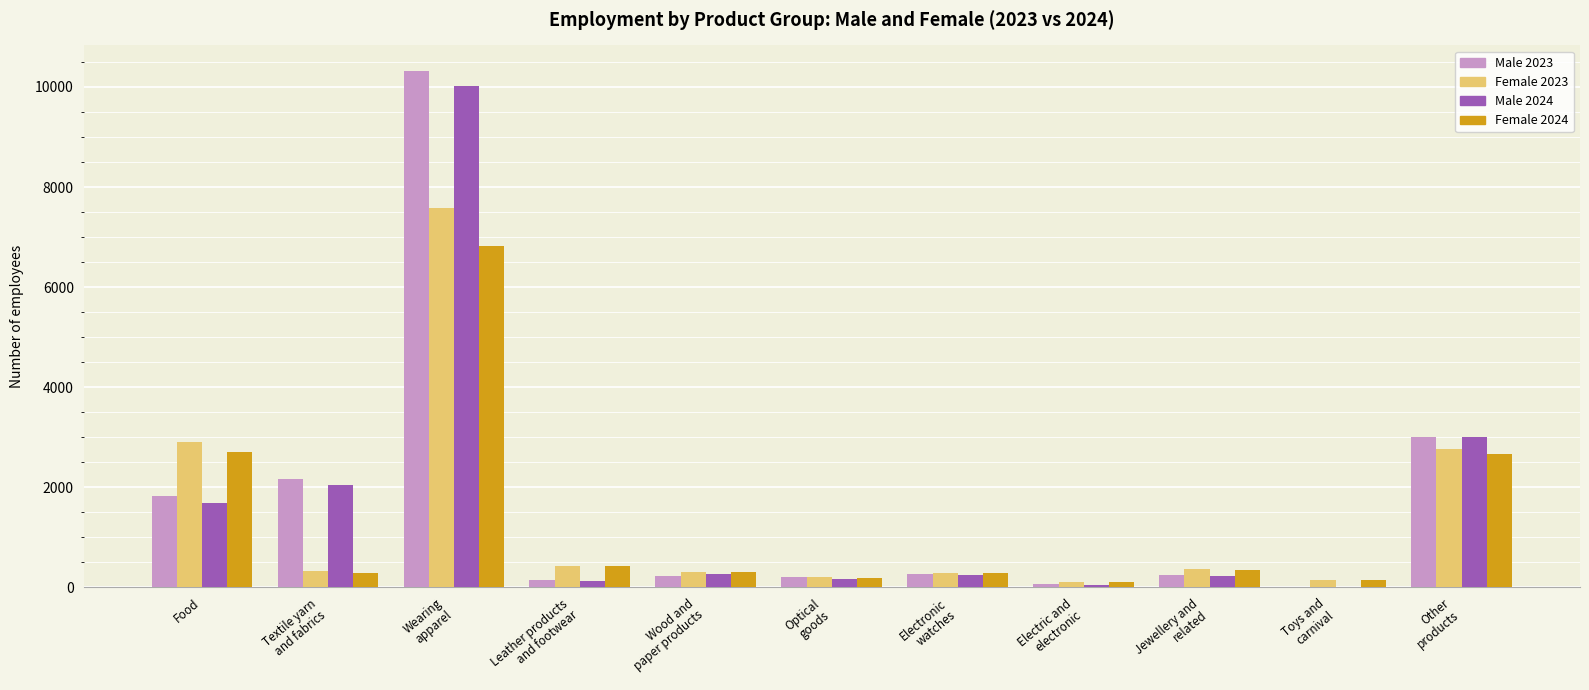

What is the sum of all Female 2024 values?

14313